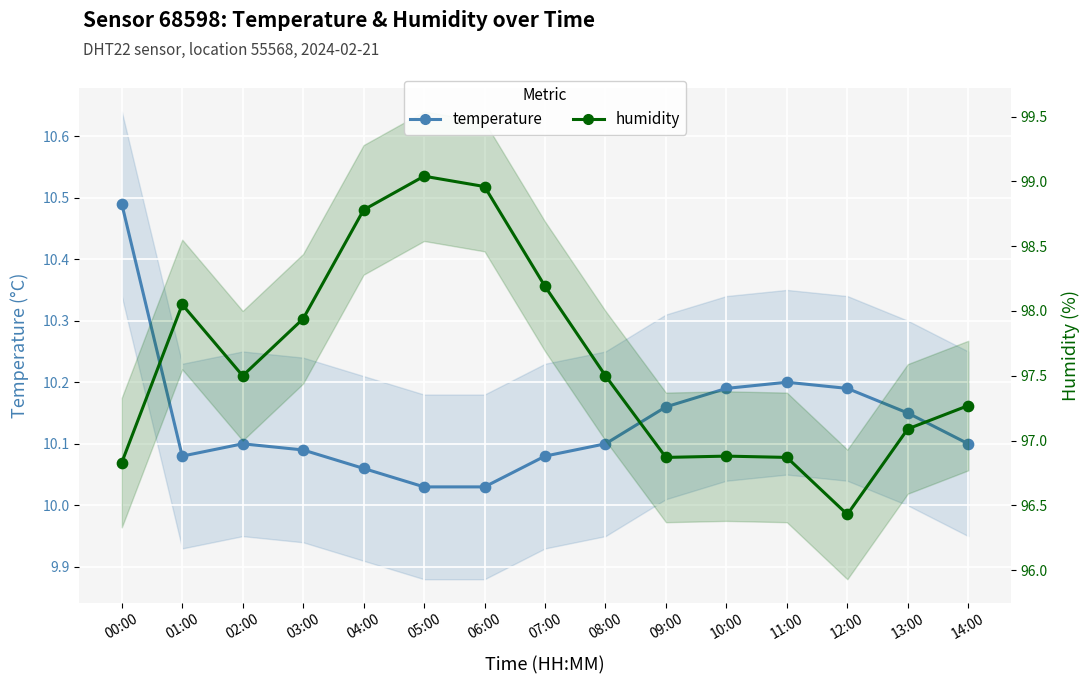

What are all the series names shown in the legend?

temperature, humidity